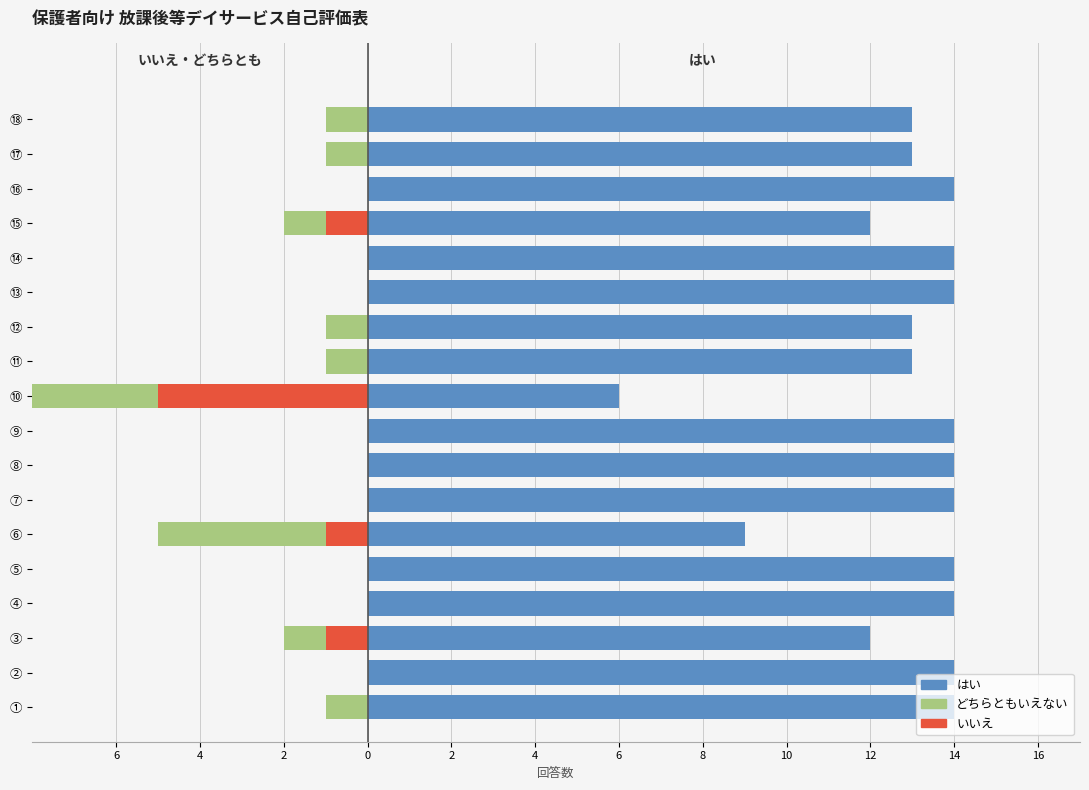

What is the total value across all series at ⑨?

14